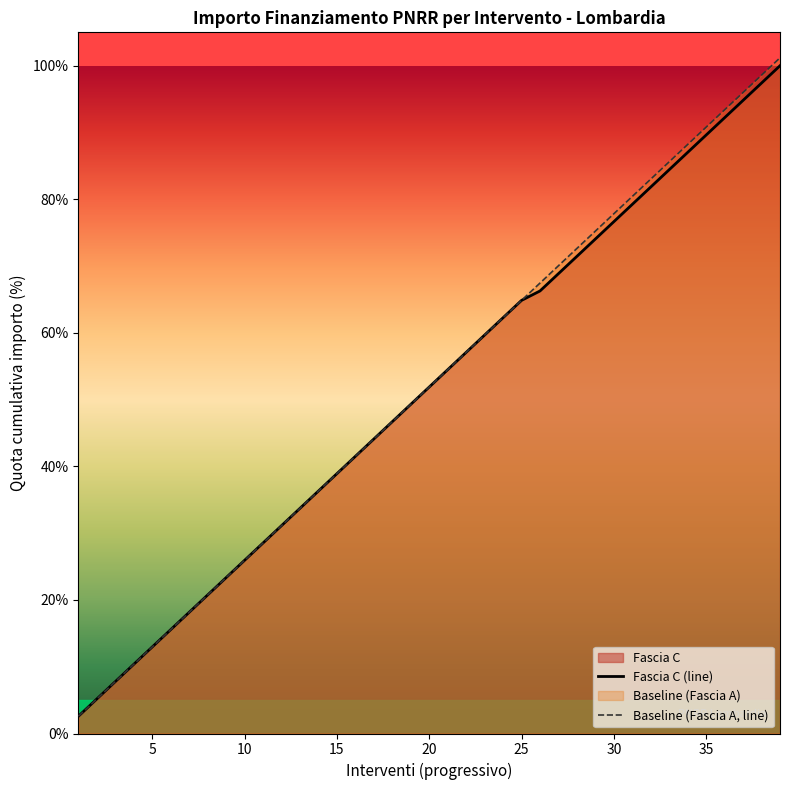

Which series has the largest range (max minus min)?

Baseline (Fascia A, line)